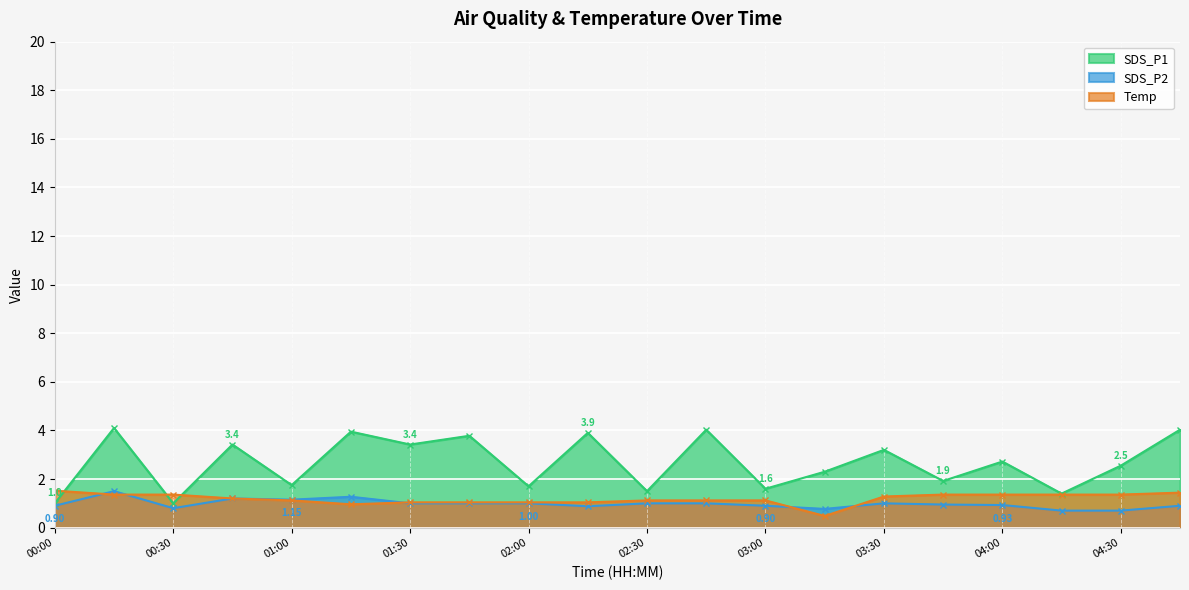

Which series changed the most between 02:15 and 03:30?

SDS_P1